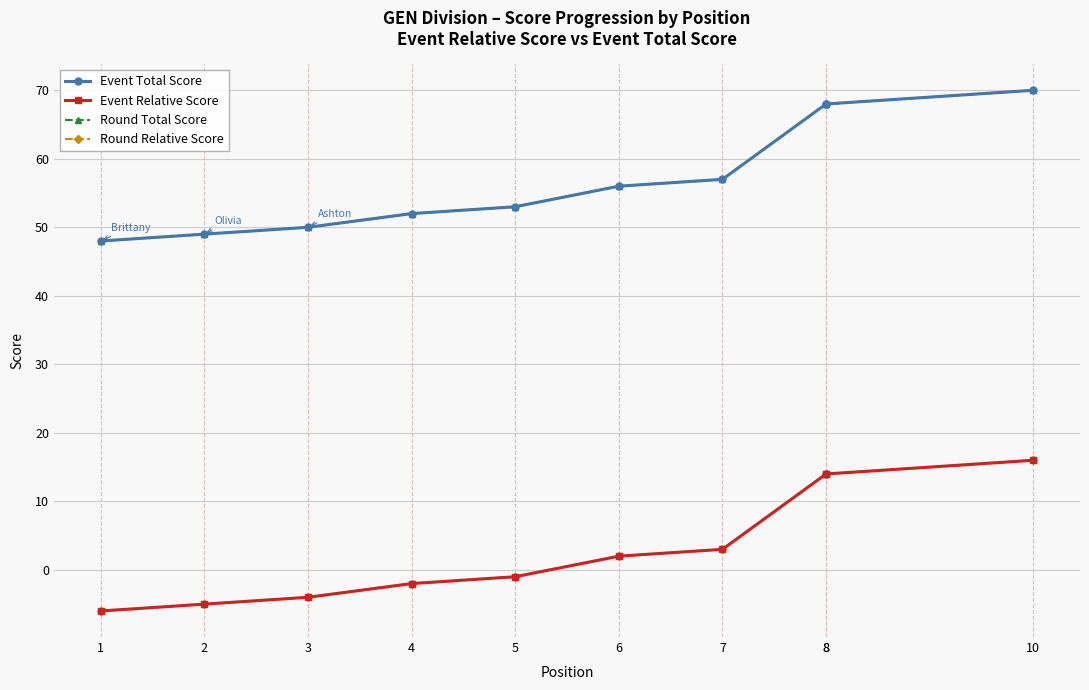

What is the difference between the highest and lowest values at 5?

54